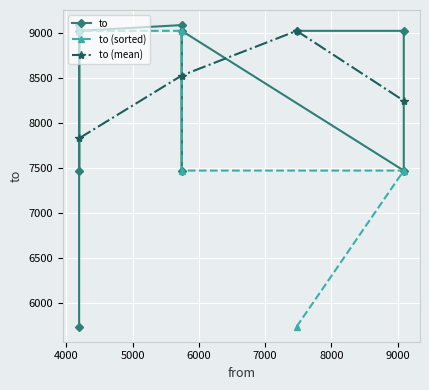

Which has a higher value, 9092 or 4192?

9092